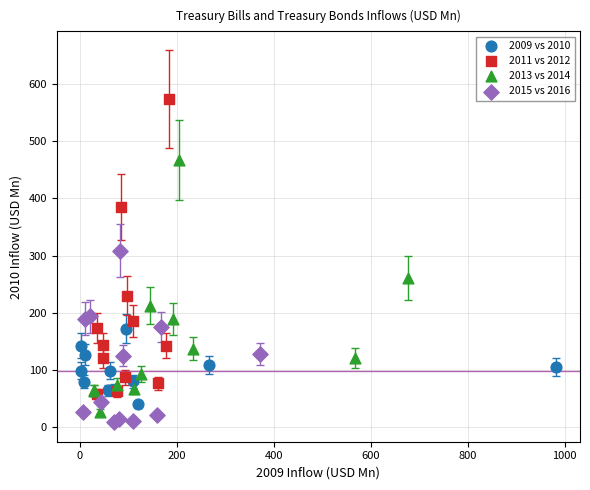

Which series has the widest spread of Y values?

2011 vs 2012